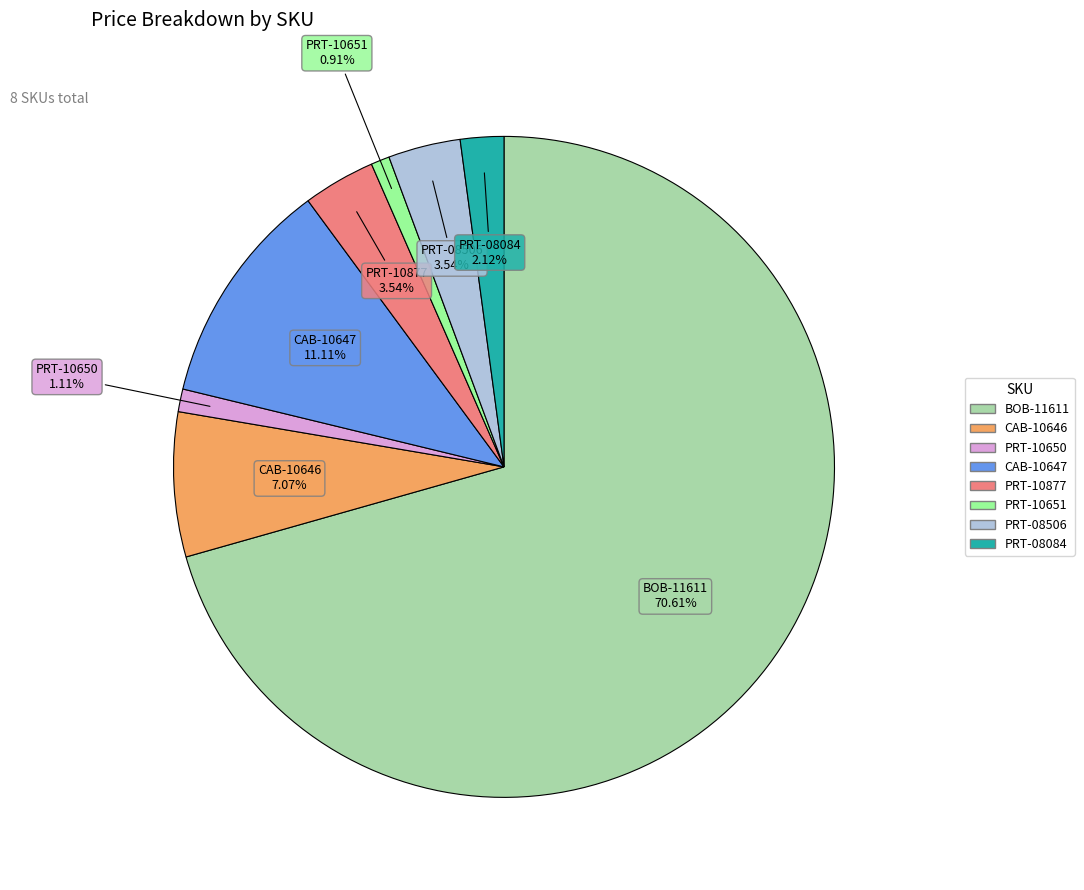

Which category has the biggest portion of the pie?

BOB-11611